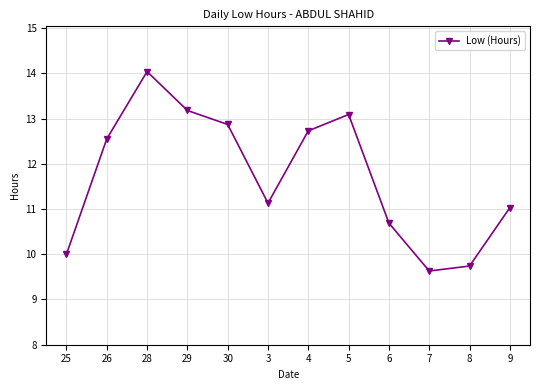

What position from the left is 25?

1